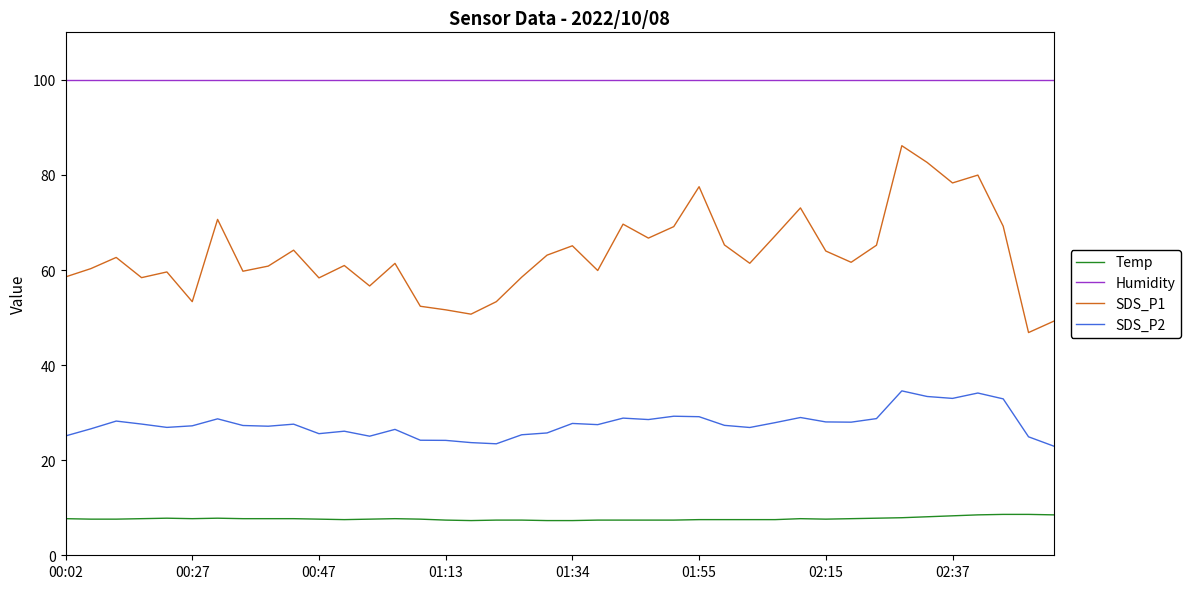

Which series has the largest range (max minus min)?

SDS_P1